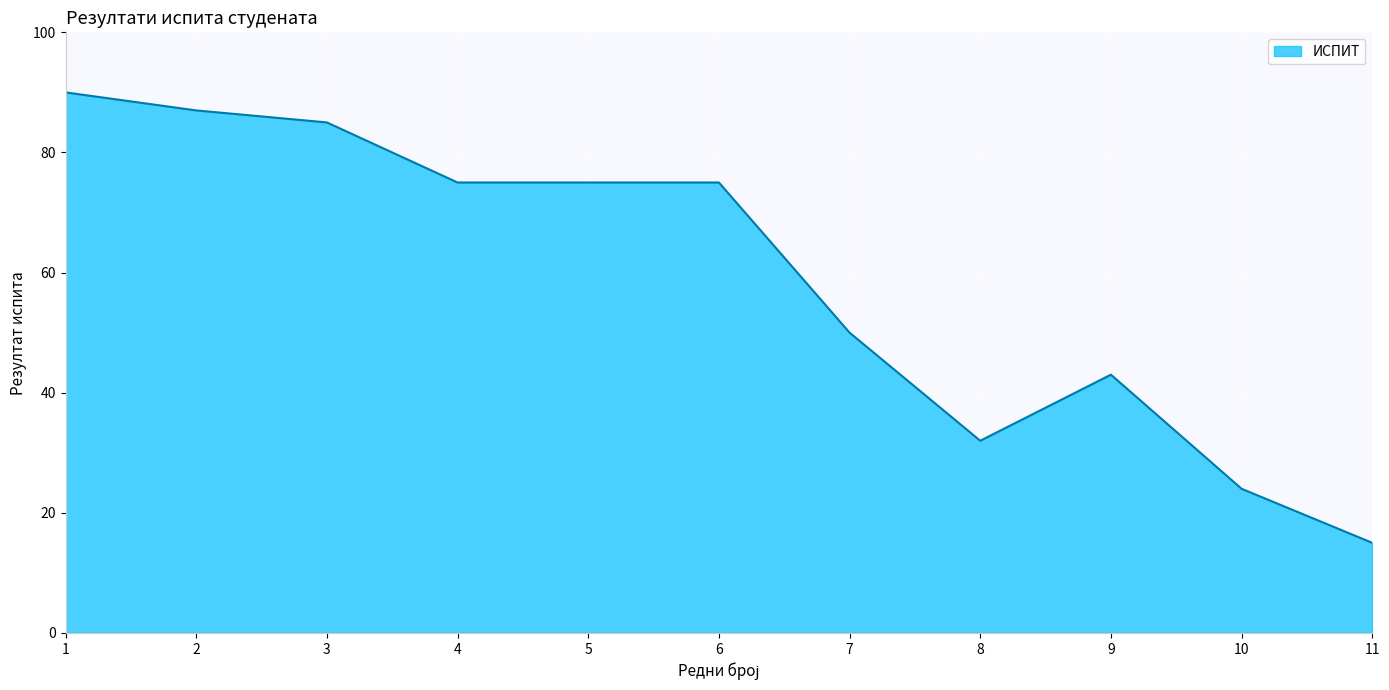

What is the difference between the maximum and minimum values?

75